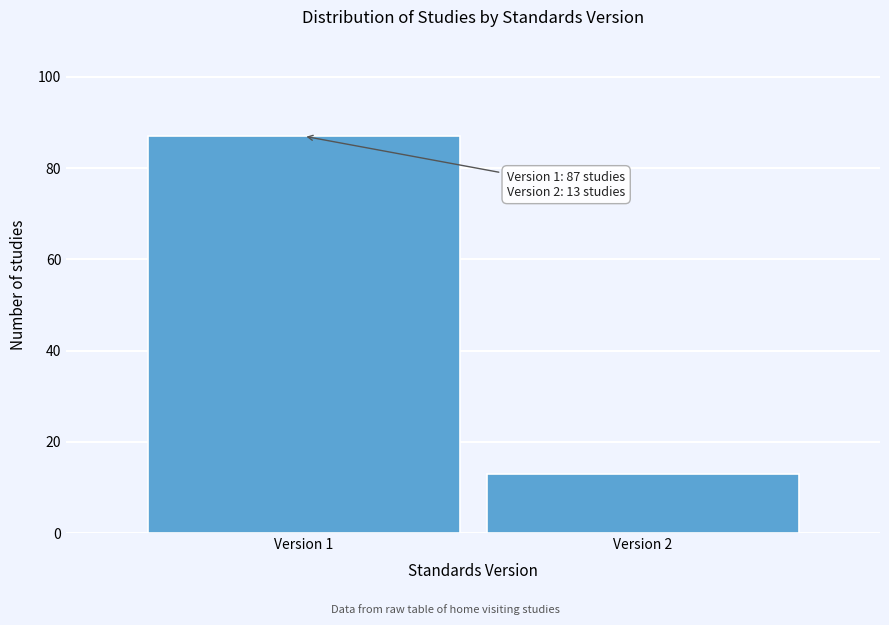

Reading left to right, transcribe all the data shown in this chart.

87	13